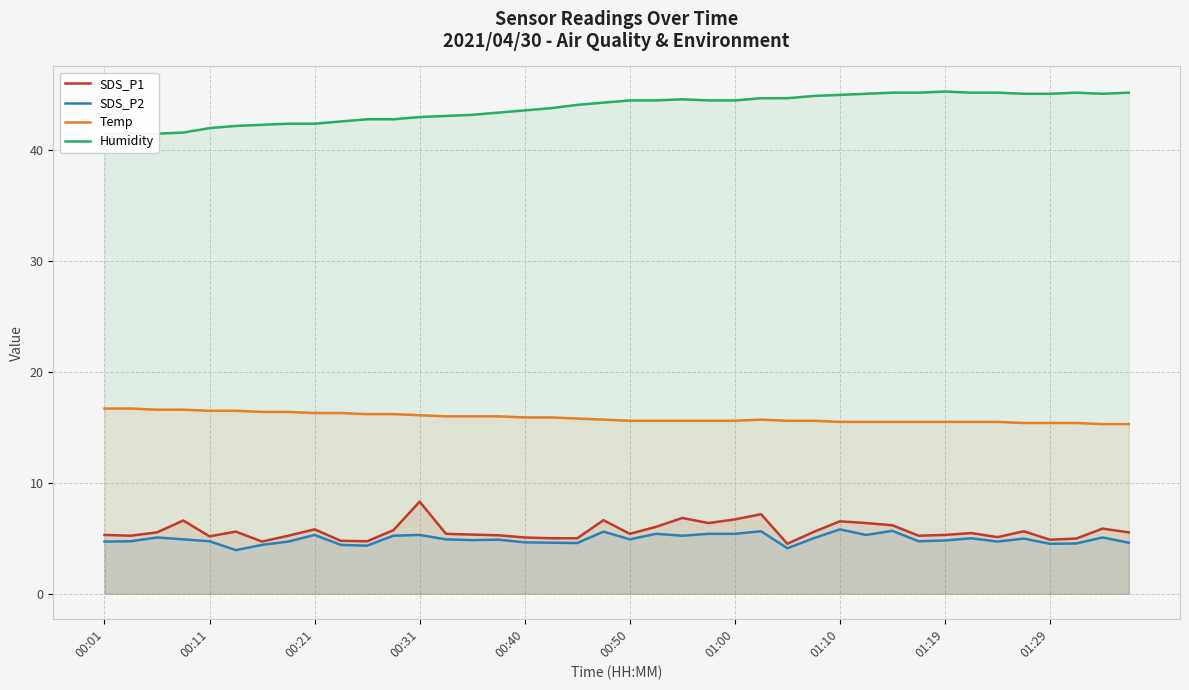

The SDS_P2 series shows 1.6 at 01:10. True or false?

False